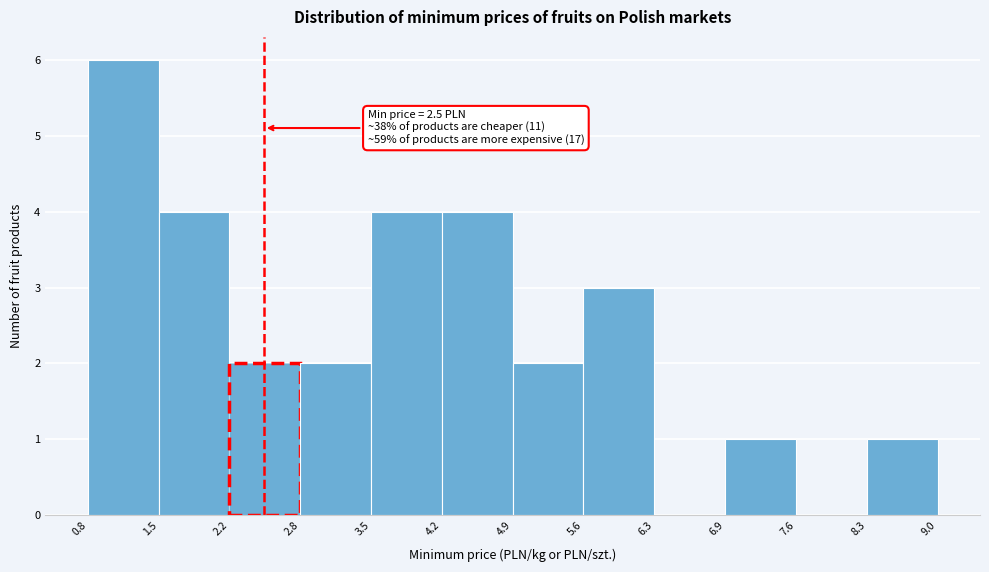

Which range on the x-axis has the tallest bar?

0.8 to 1.5